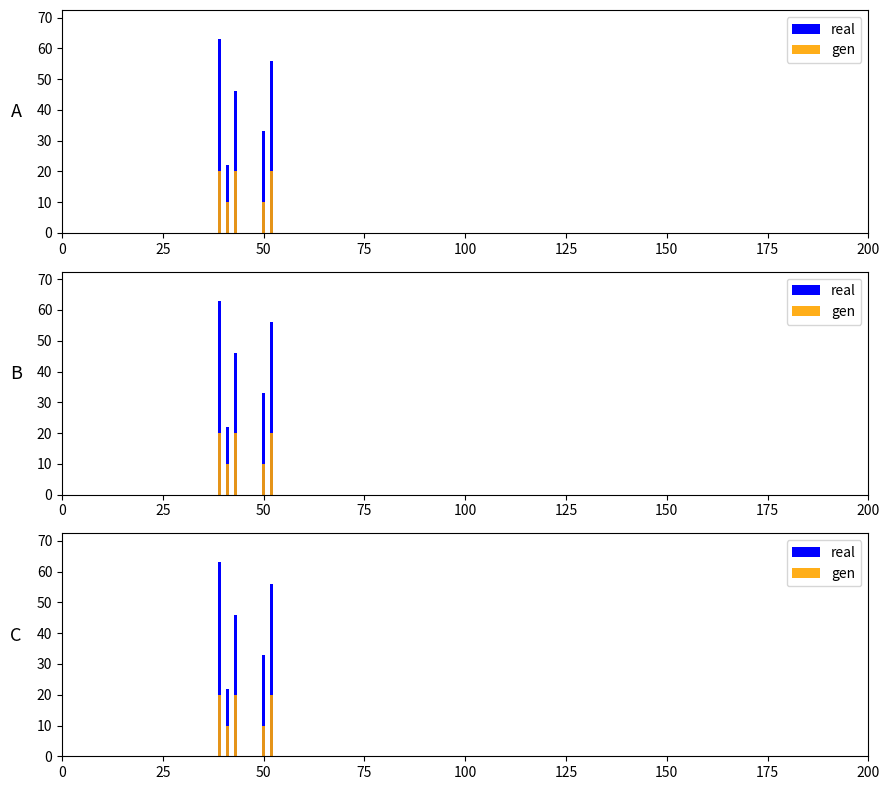

Which series has the widest spread of values?

real